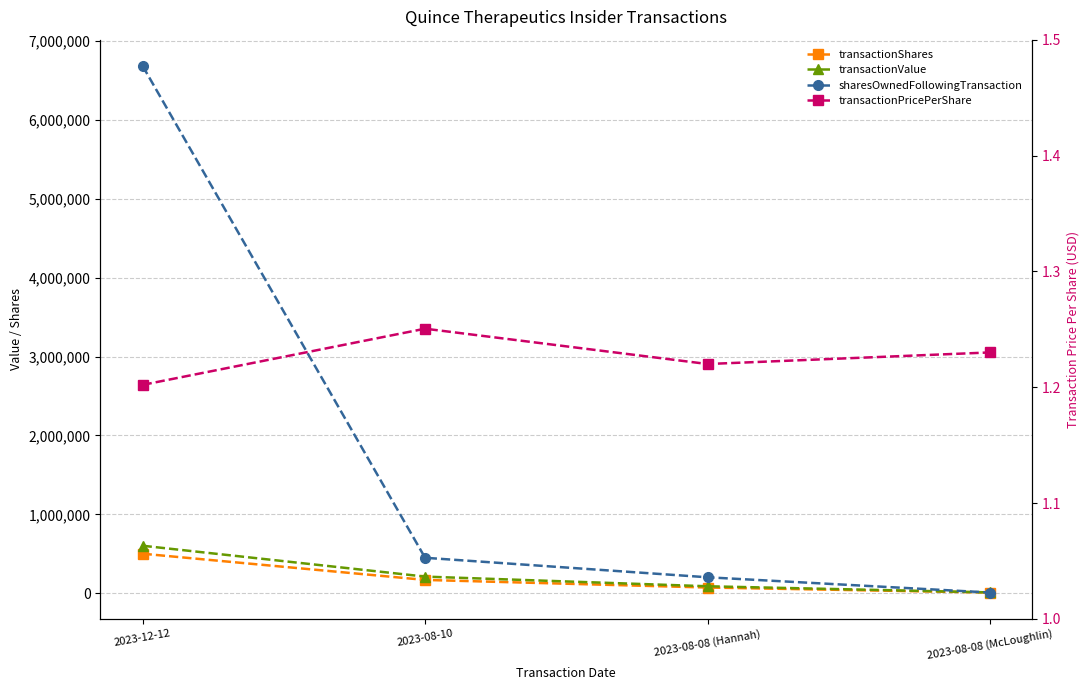

Where does the transactionShares series first go above 168000?

2023-12-12